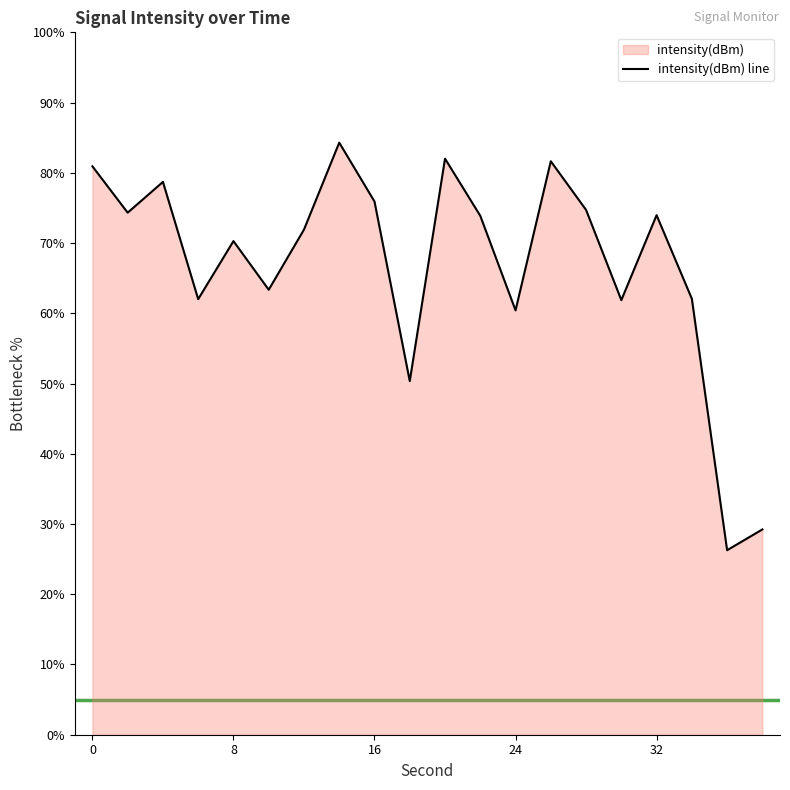

What is the minimum value shown in the chart?

26.3